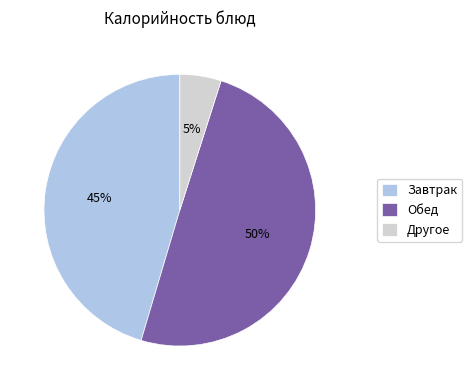

Rank the categories by value from highest to lowest.

Обед, Завтрак, Другое